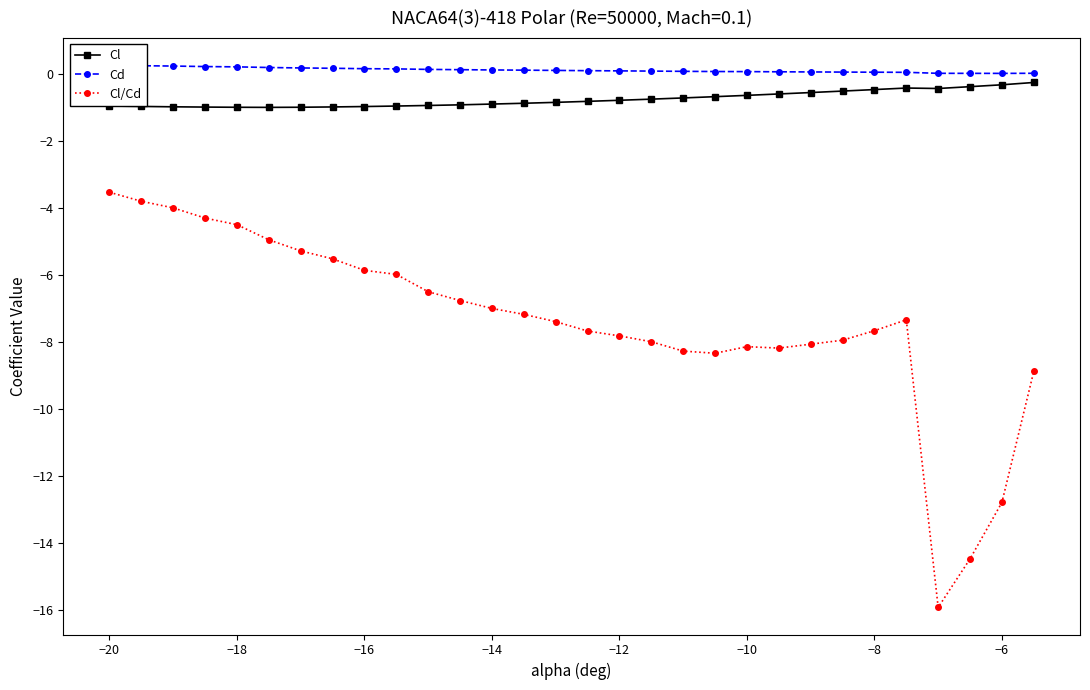

Is the value of Cl/Cd at −18 greater than the value of Cl at −18?

No